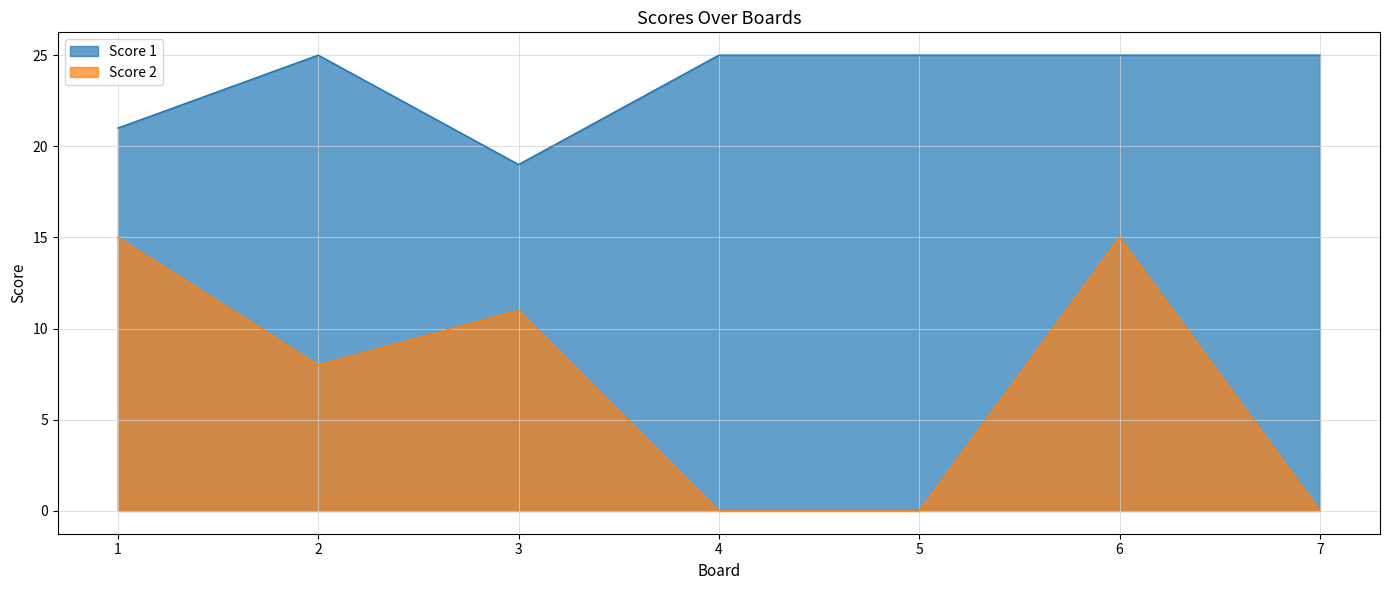

How many data points in Score 2 are less than 8?

3